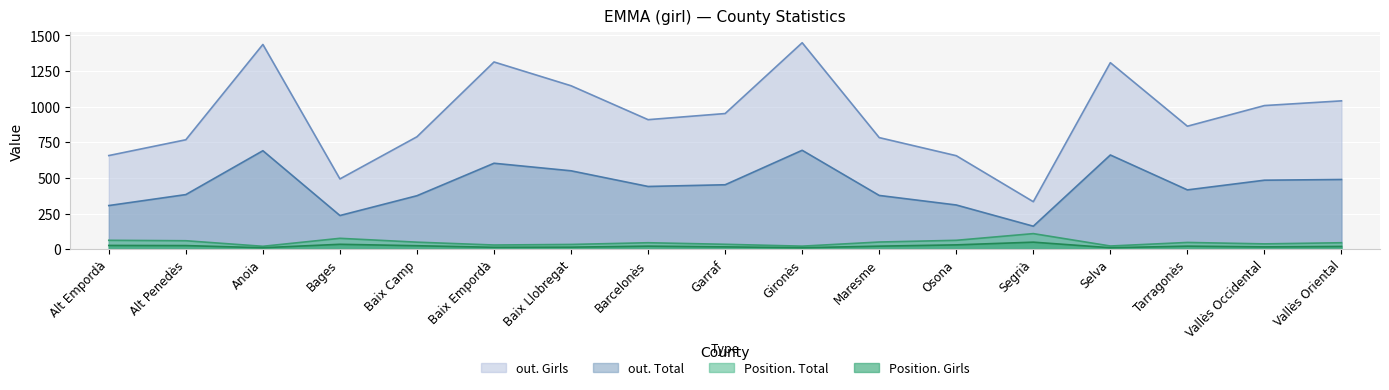

What is the difference between the maximum and minimum values in the Position. Girls series?

39